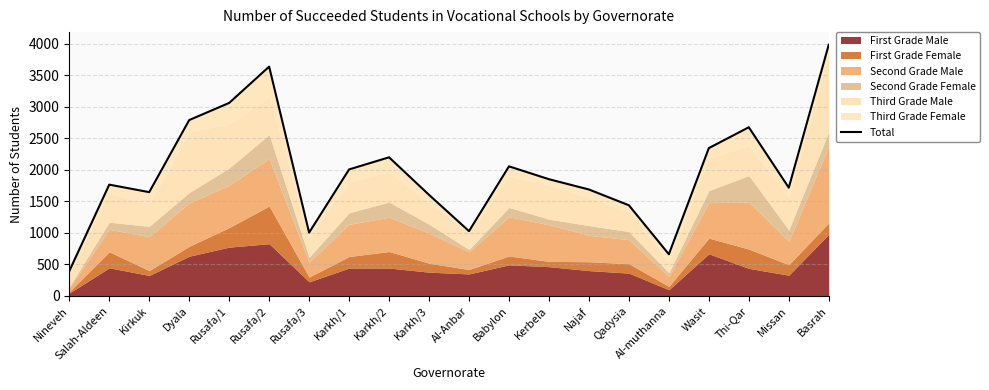

How many data points are above 1850?

9